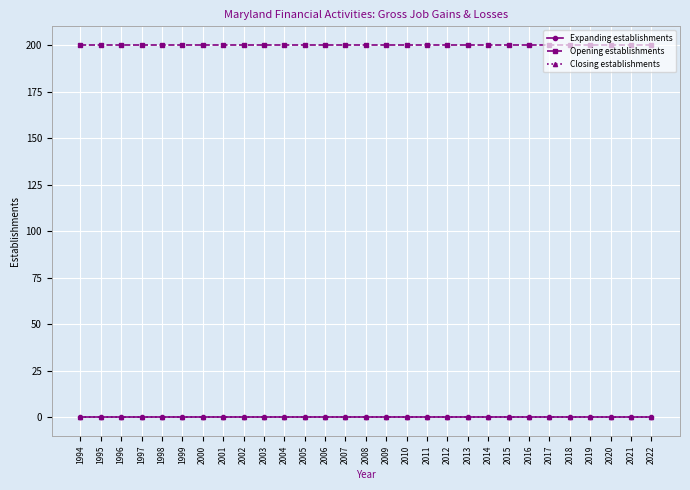

Is this an area chart (filled region under the line)?

No